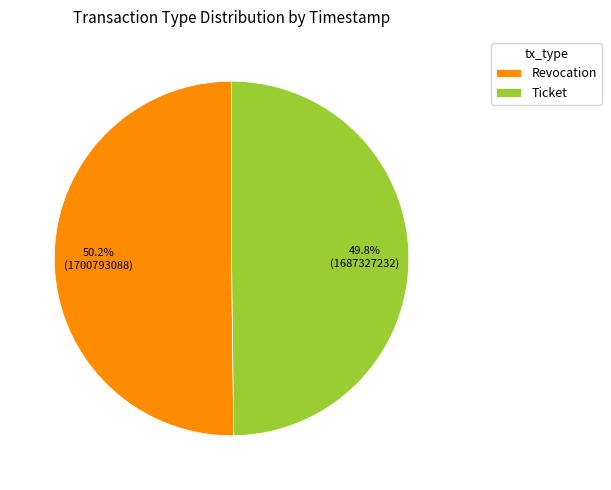

To the nearest percent, what portion does Ticket represent?

50%